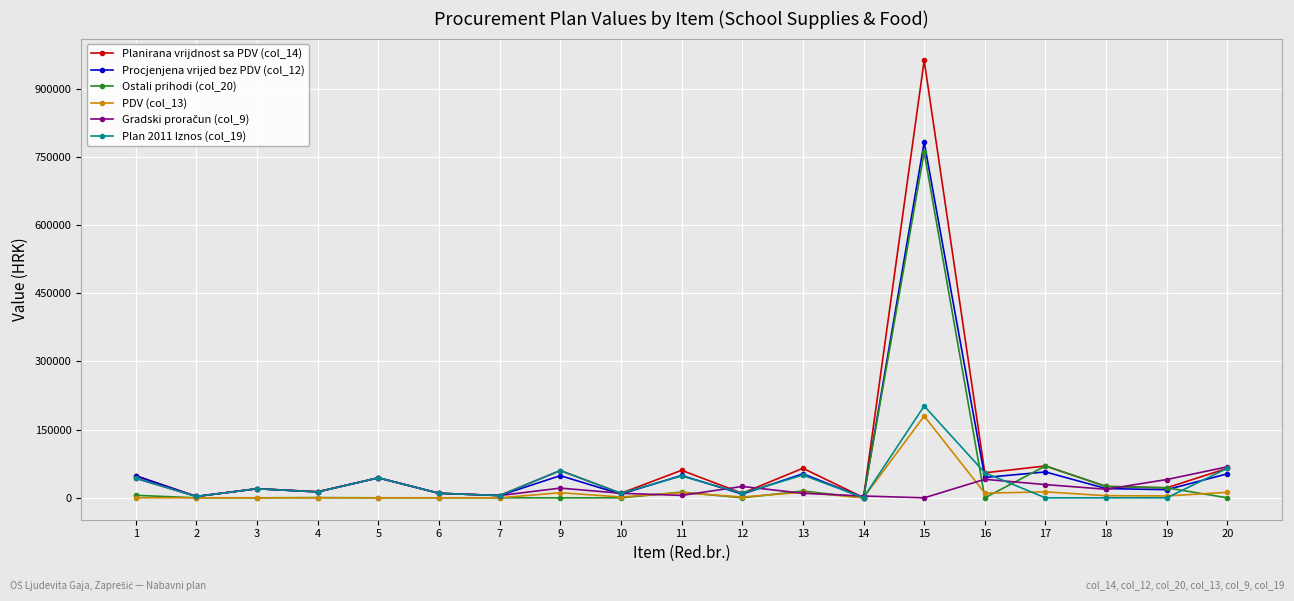

Which series has the largest total across all categories?

Planirana vrijdnost sa PDV (col_14)